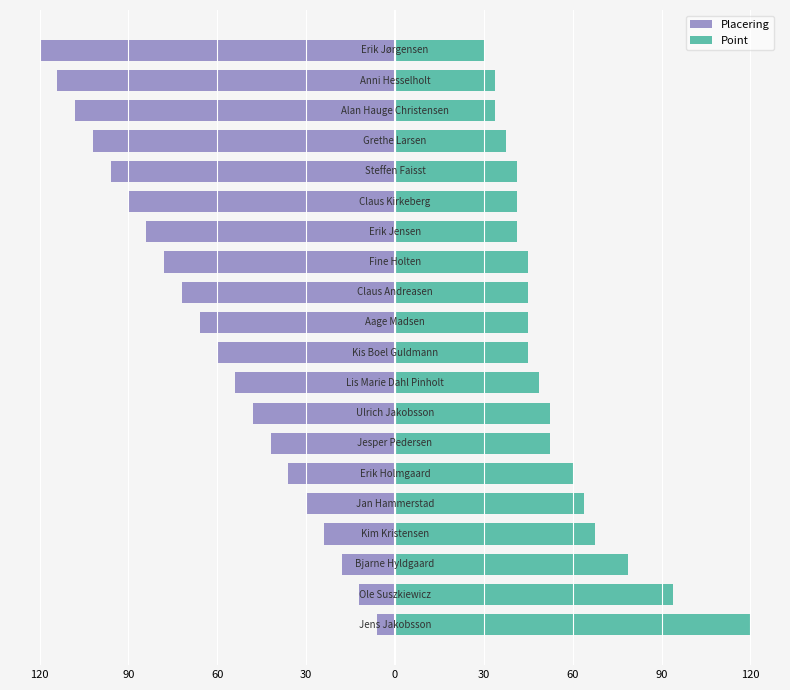

List the series in order of their peak value, highest first.

Point, Placering